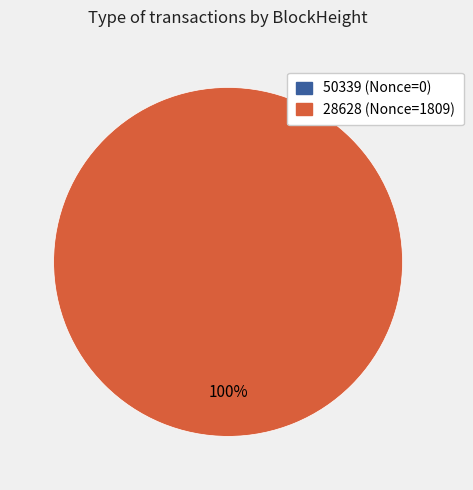

Do 28628 and 50339 together represent more than half of the pie?

Yes